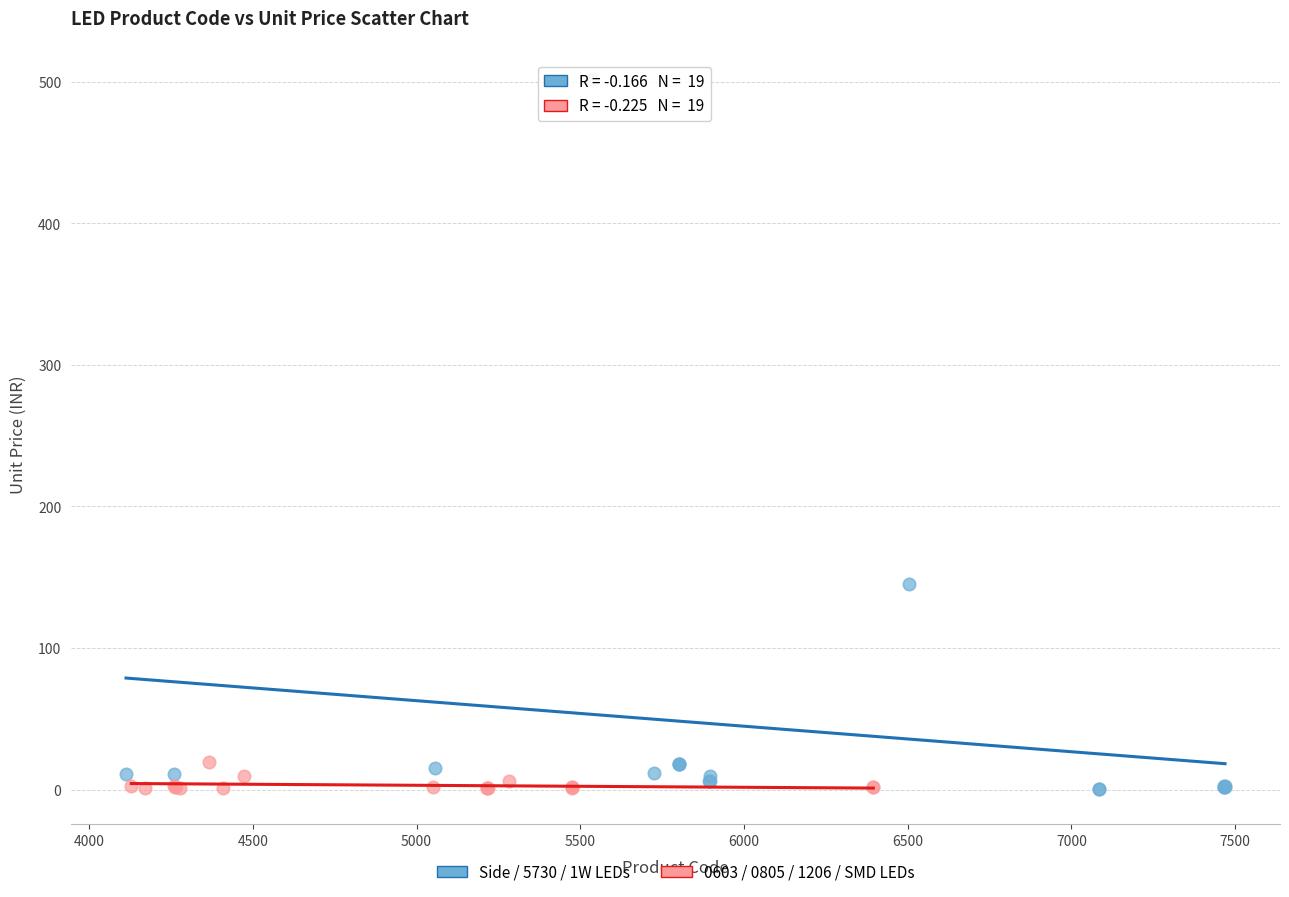

Which series reaches the maximum Y coordinate?

Side / 5730 / 1W LEDs